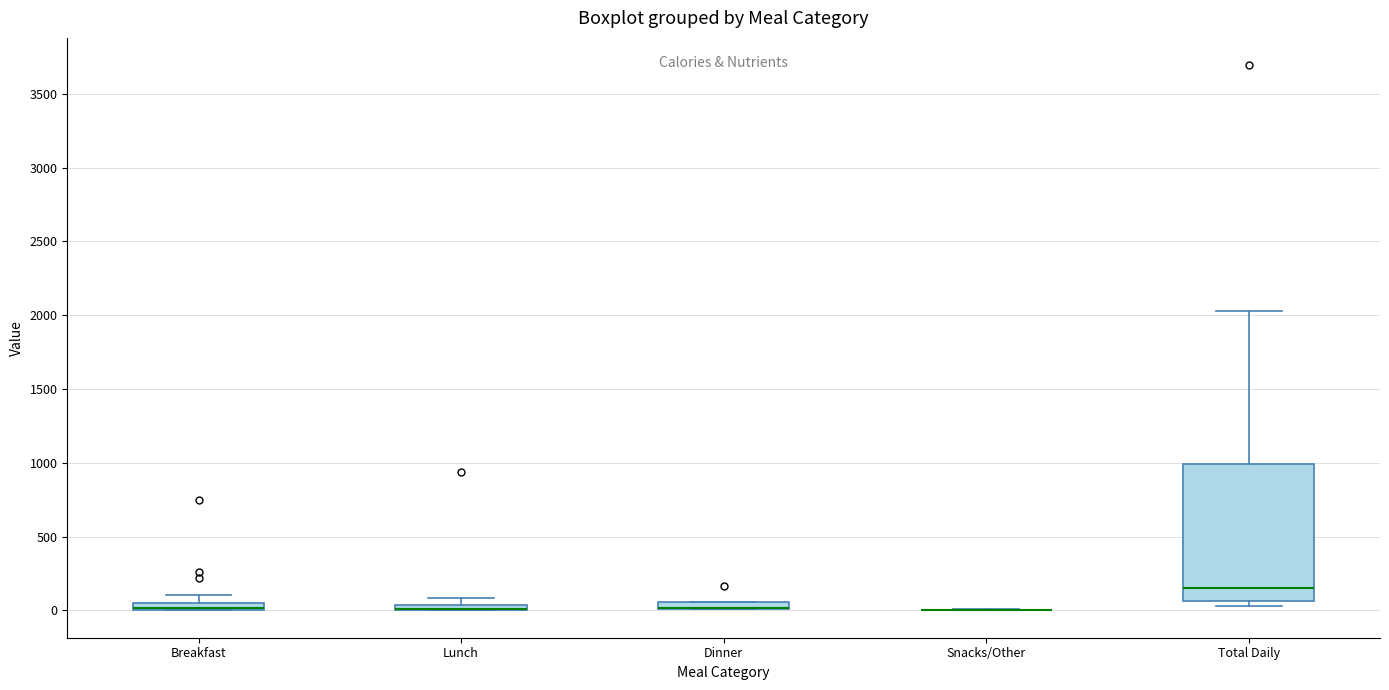

Where does the median line of the box for Total Daily sit on the y-axis? The values are not printed on the chart, so give them approximately, as read against the axis.

150